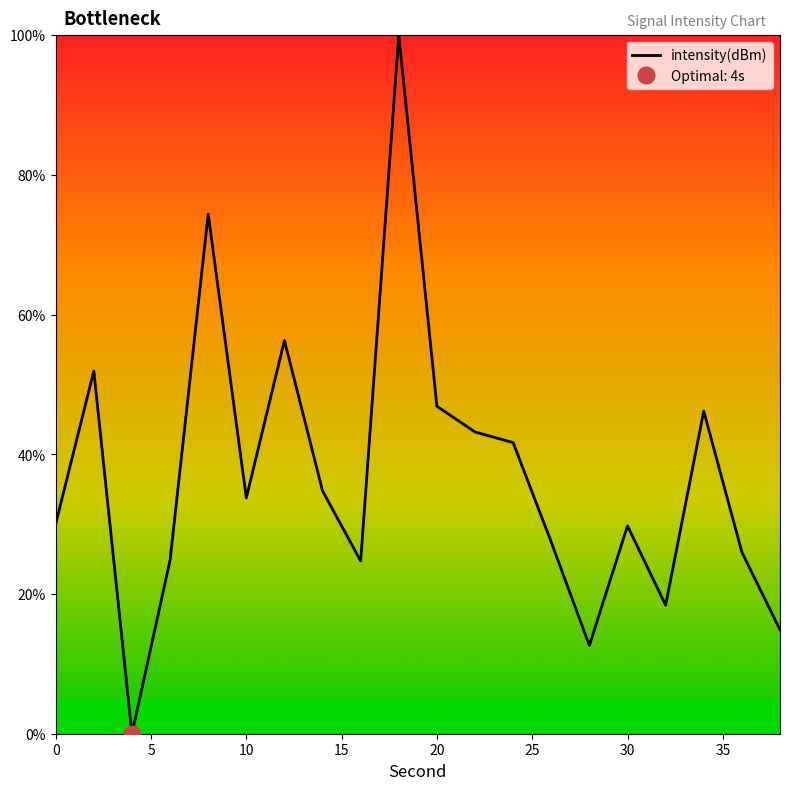

Read the value at 12.

56.3